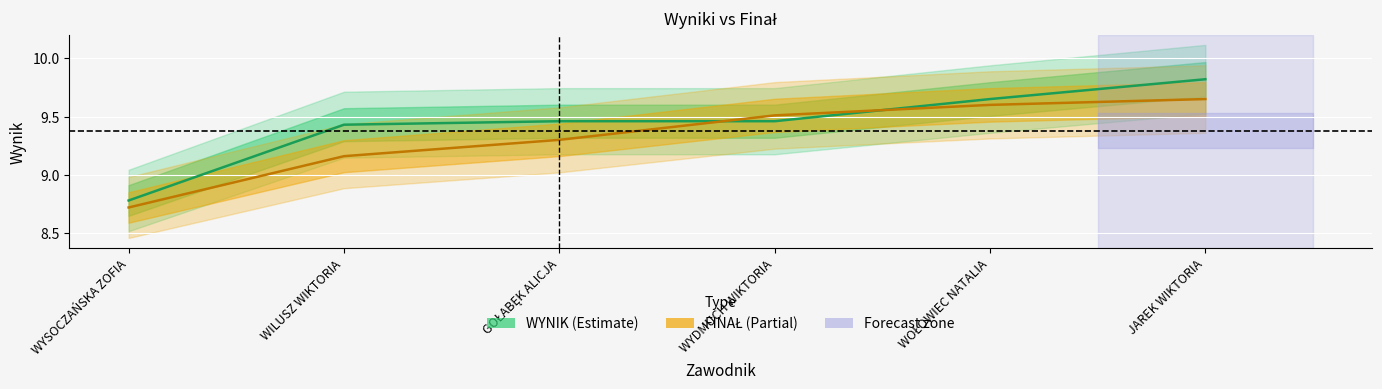

Which series ends up on top after the final intersection of WYNIK and FINAŁ?

WYNIK